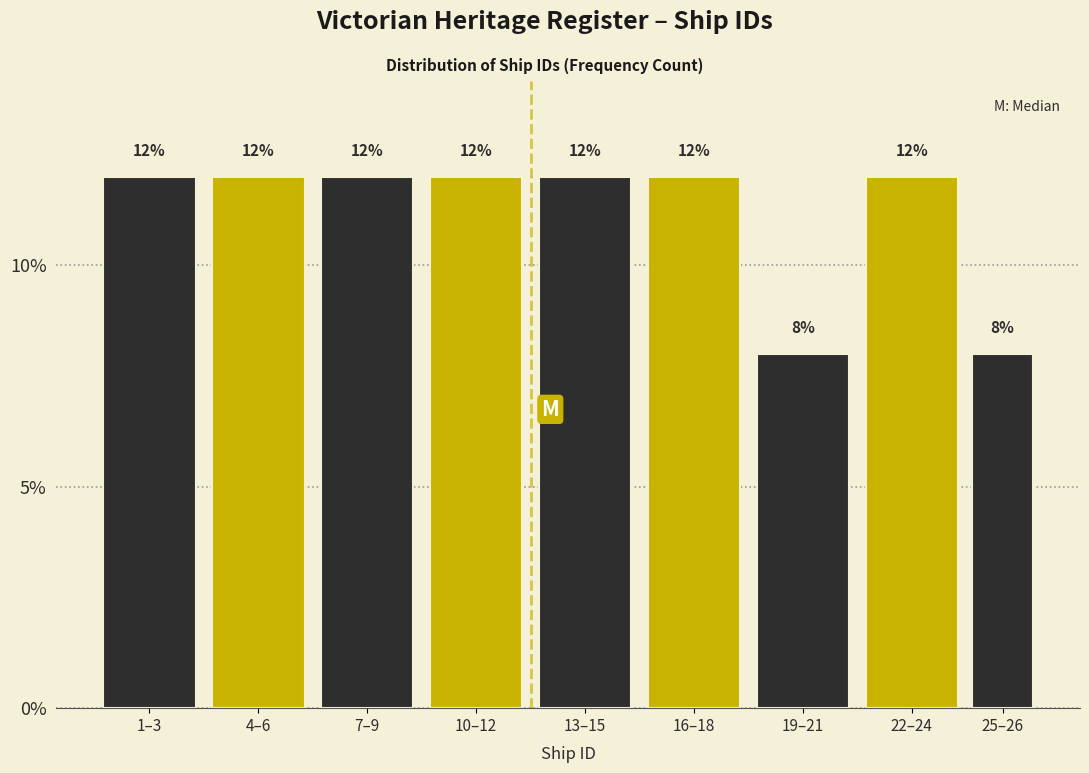

Reading left to right, transcribe all the data shown in this chart.

1–3=12	4–6=12	7–9=12	10–12=12	13–15=12	16–18=12	19–21=8	22–24=12	25–26=8